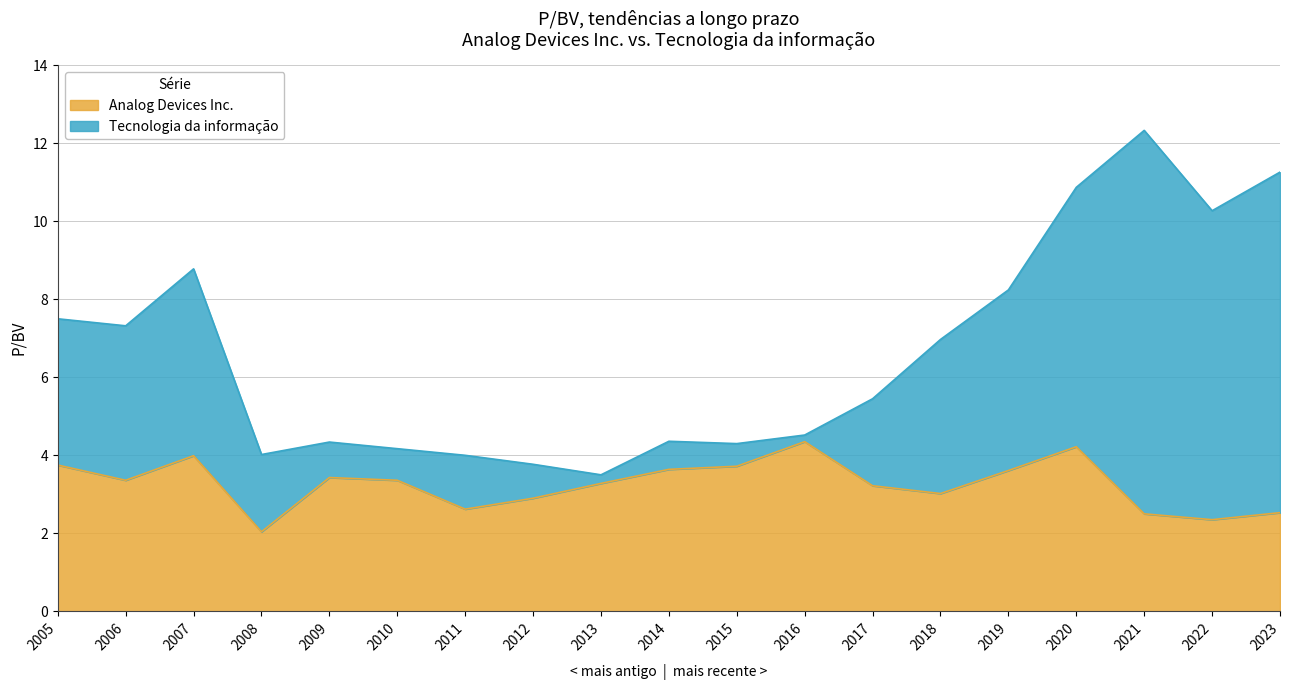

The Analog Devices Inc. series shows 3.8 at 2005. True or false?

True